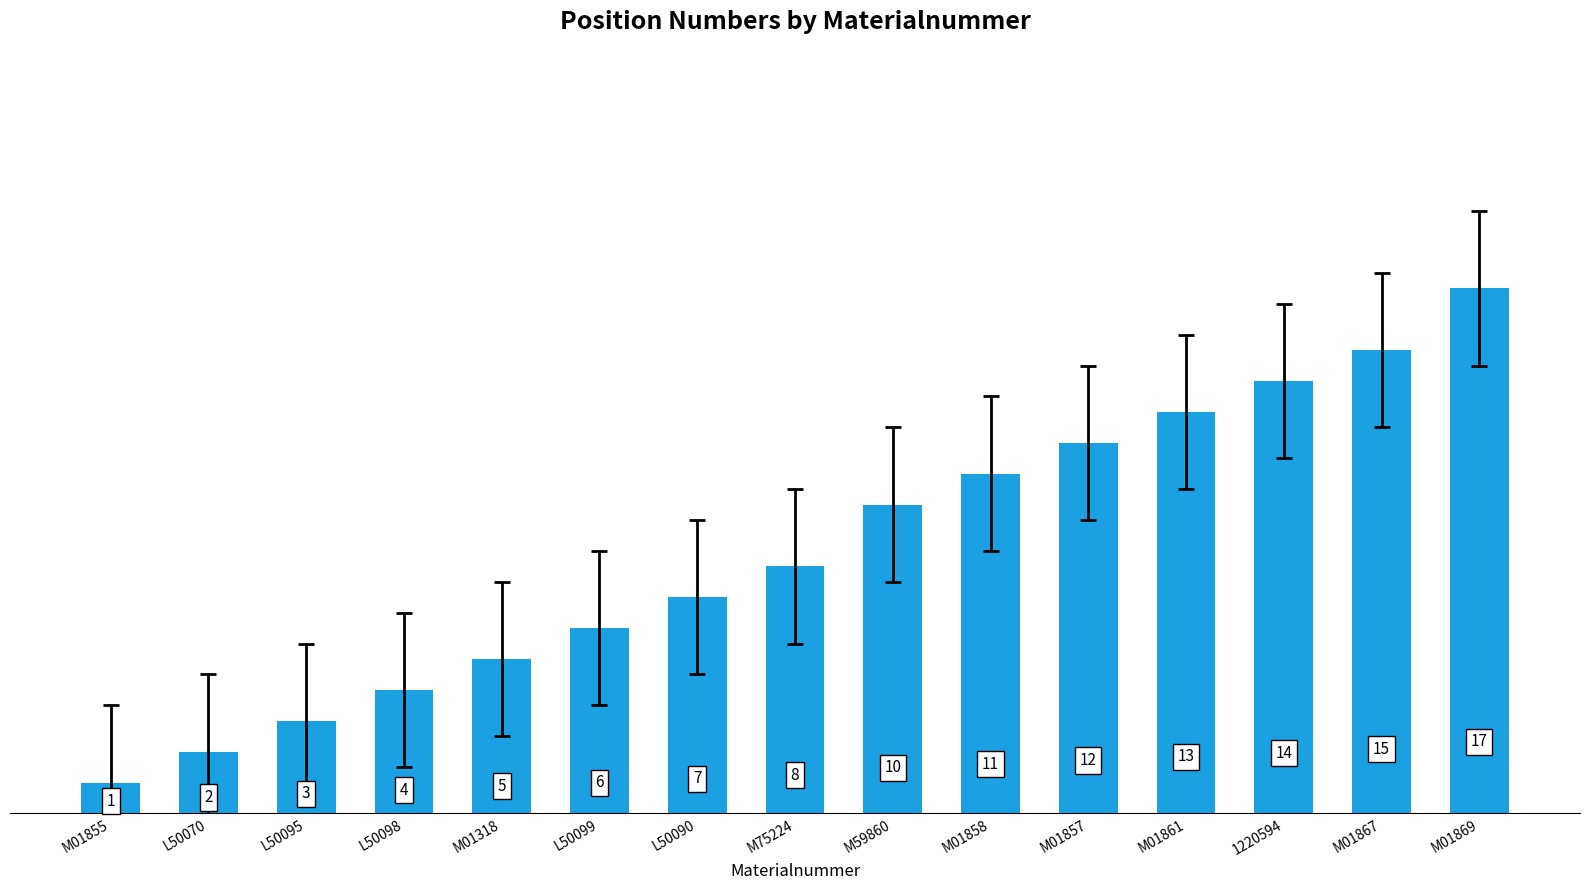

How many distinct data groups are displayed?

1